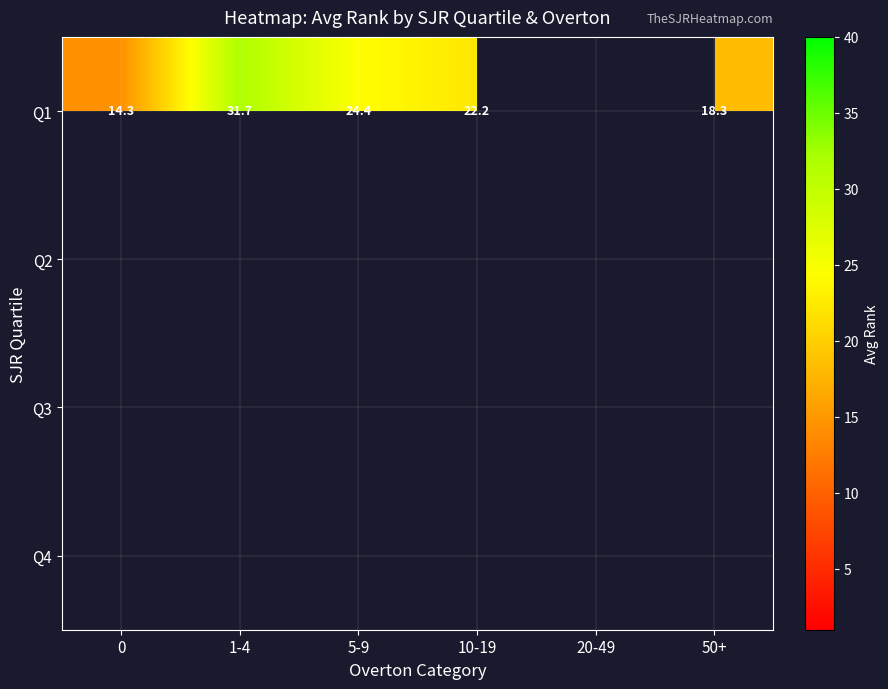

Which label corresponds to the largest value in the chart?

1-4